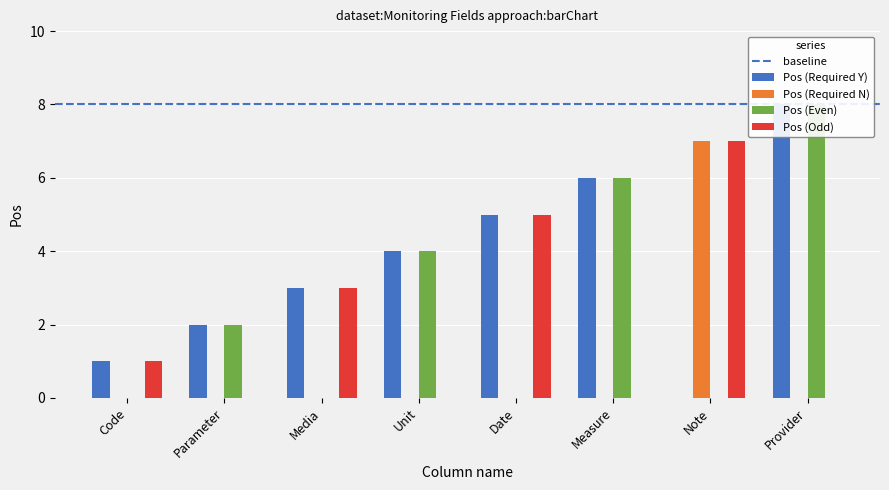

How many values in the Required_Y series are below 5?

4